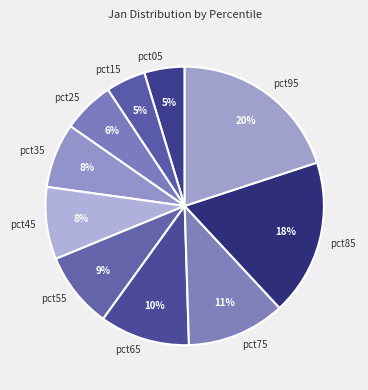

Is there any slice that represents more than half of the pie?

No